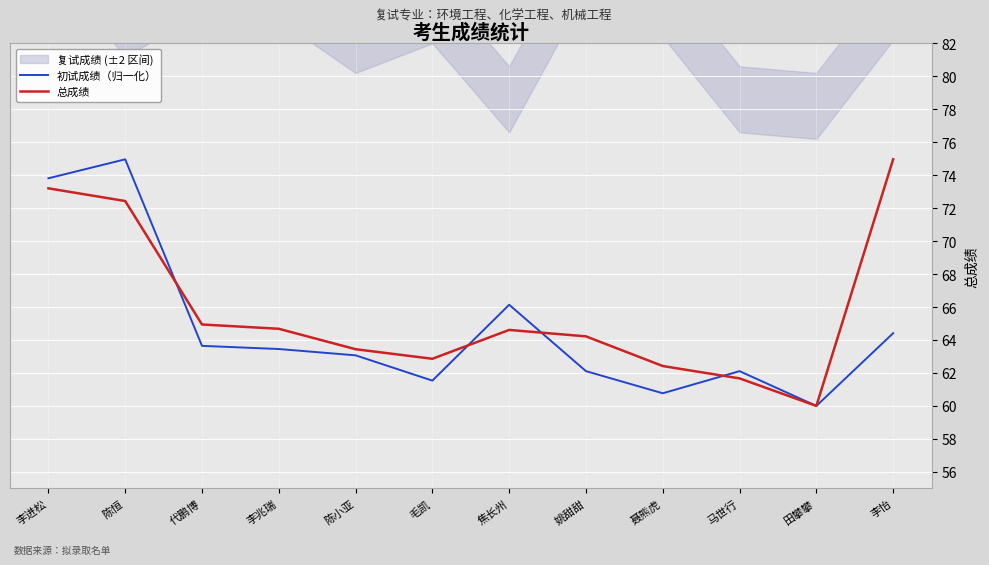

At how many categories does at least one series exceed 65?

4